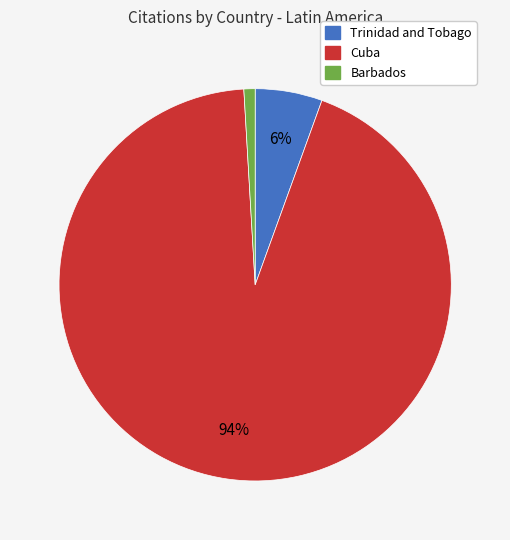

Is the sum of Trinidad and Tobago and Barbados greater than half?

No